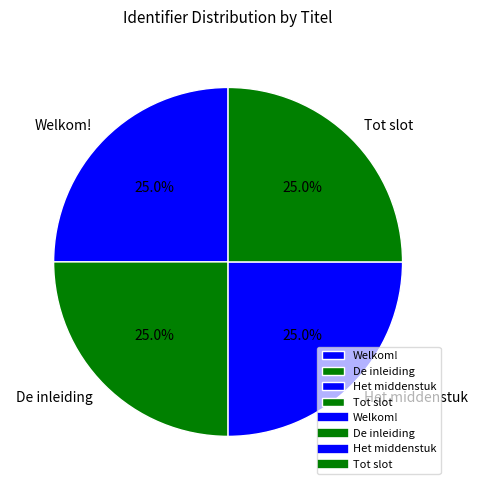

The Welkom! slice represents 25% of the pie. True or false?

True